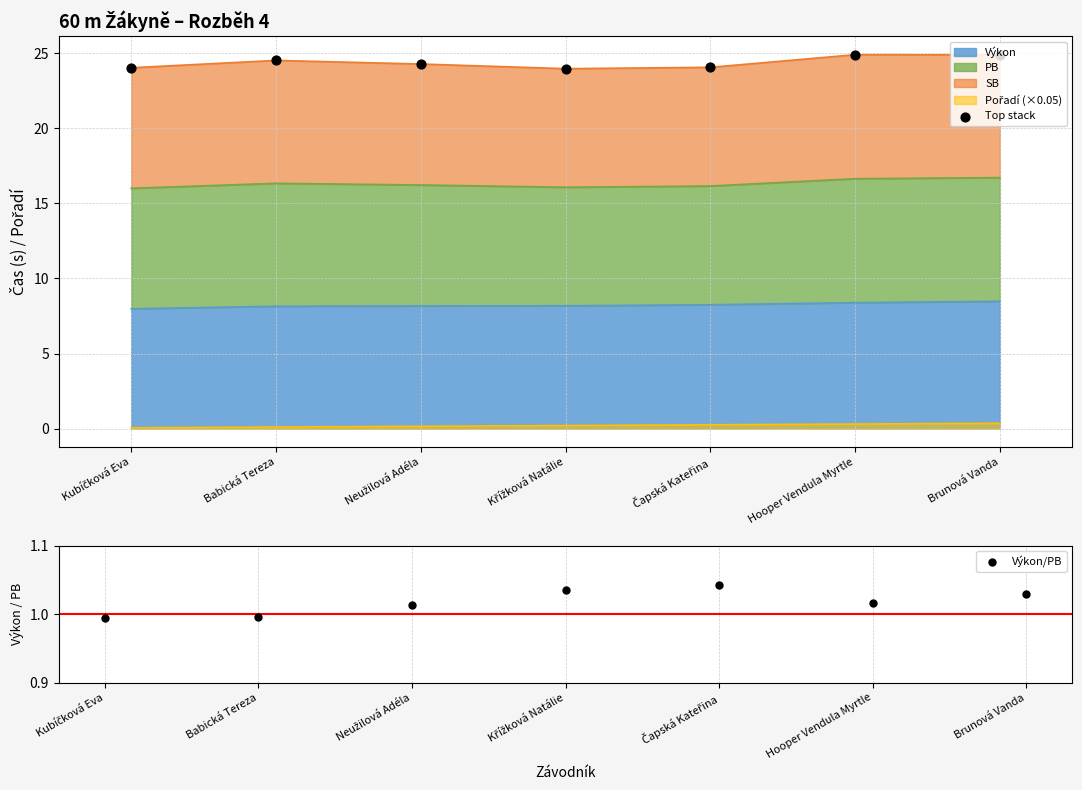

Which series has the largest total across all categories?

Top stack